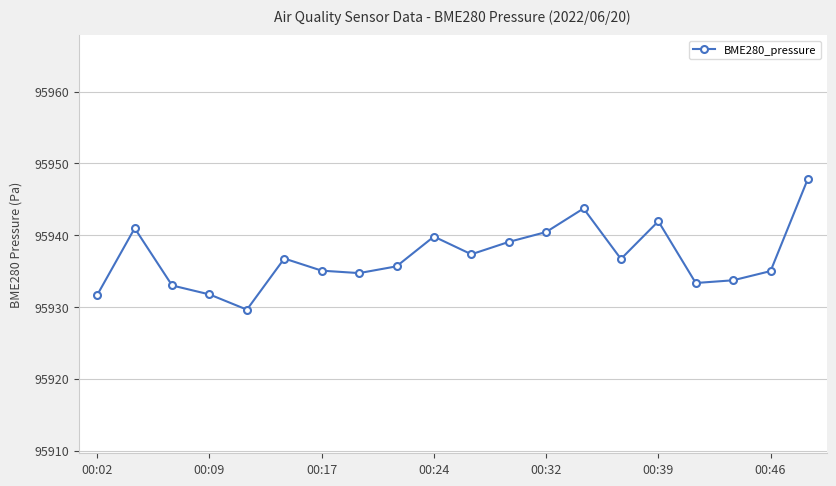

What is the minimum value shown in the chart?

95929.6